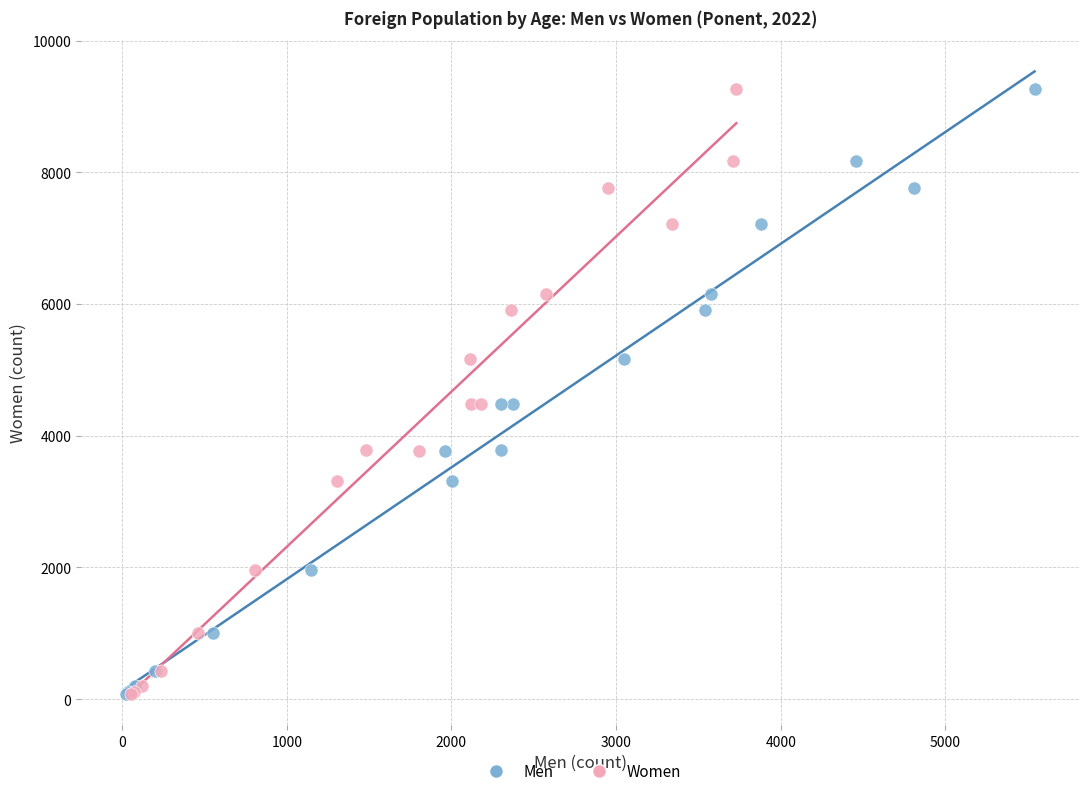

What are all the series names shown in the legend?

Men, Women